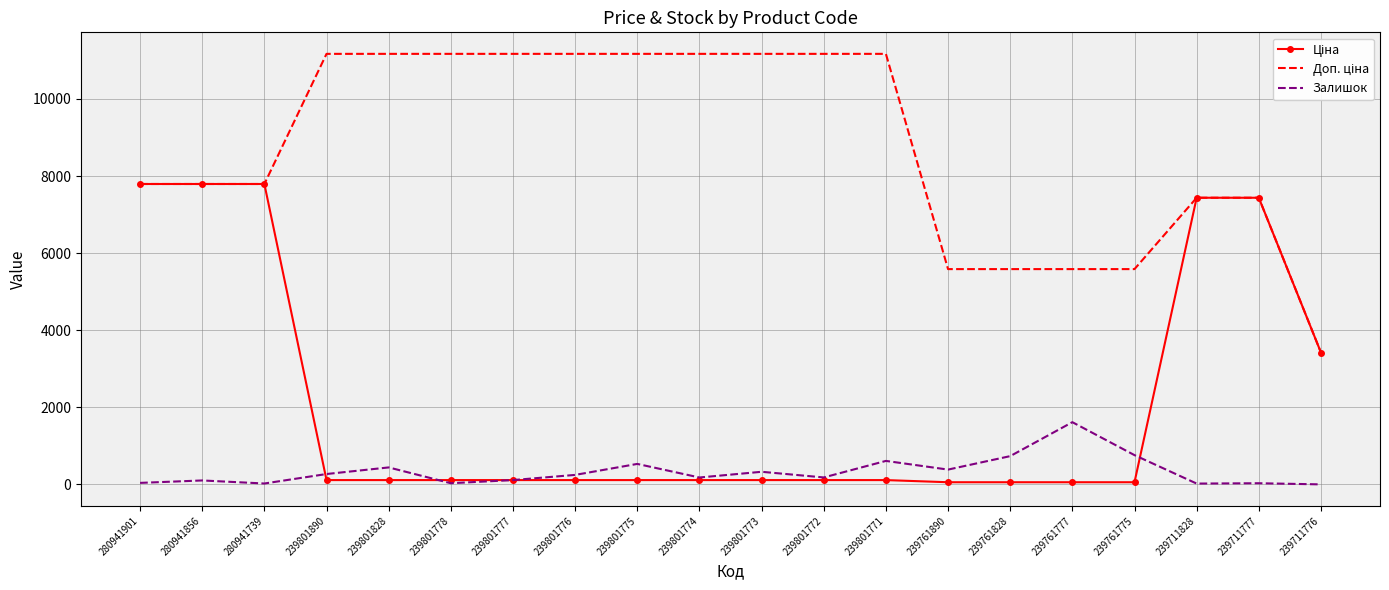

What is the difference between the Залишок values at 239801778 and 239801775?

501.0